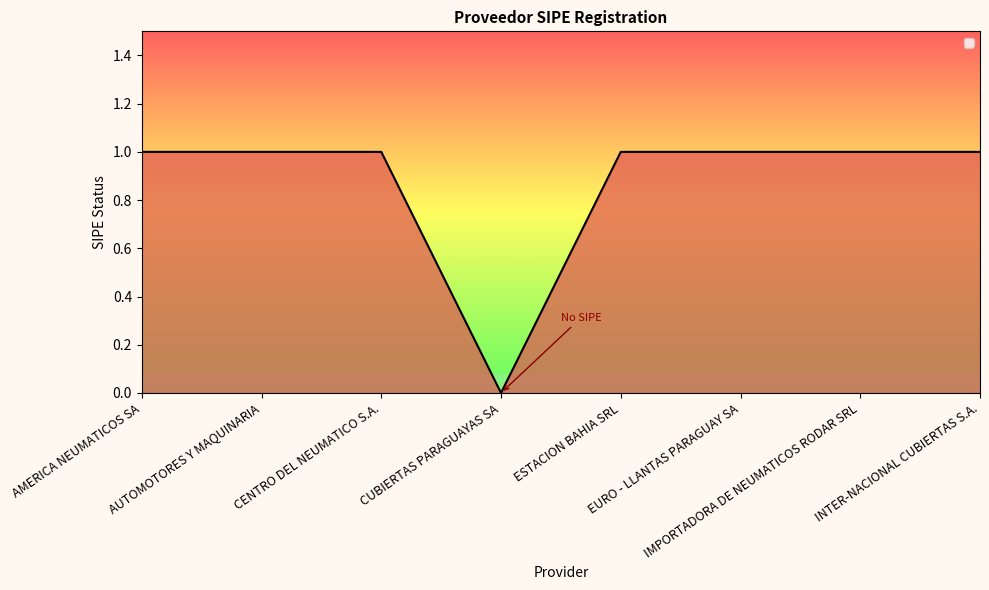

True or false: the data shows 1 at AMERICA NEUMATICOS SA.

True